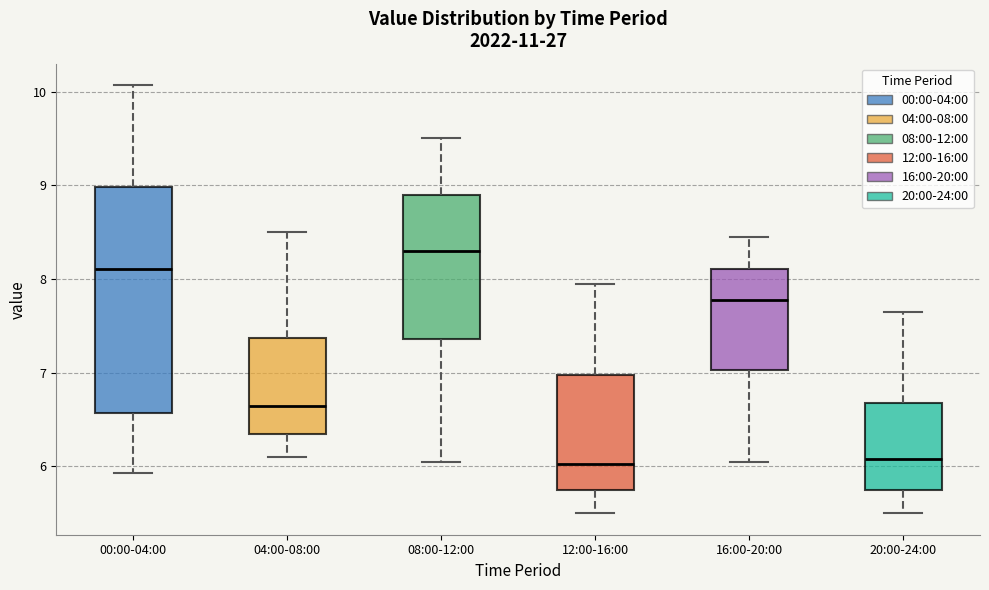

Reading left to right, read every box against the y-axis: the position of its median line, the range the box covers, and the ends of its whiskers. The values are not printed on the chart, so give them approximately, as read against the axis.

00:00-04:00: median 8.1, box 6.6 to 9.0, whiskers 5.9 to 10.1
04:00-08:00: median 6.7, box 6.3 to 7.4, whiskers 6.1 to 8.5
08:00-12:00: median 8.3, box 7.4 to 8.9, whiskers 6.1 to 9.5
12:00-16:00: median 6.0, box 5.8 to 7.0, whiskers 5.5 to 8.0
16:00-20:00: median 7.8, box 7.0 to 8.1, whiskers 6.1 to 8.5
20:00-24:00: median 6.1, box 5.8 to 6.7, whiskers 5.5 to 7.7